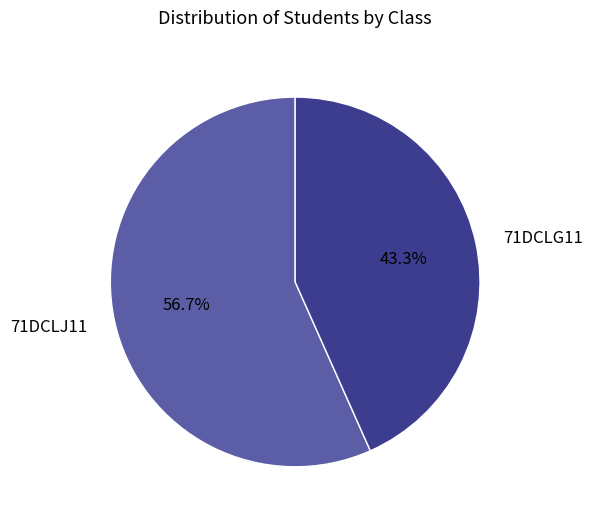

Does 71DCLJ11 represent more than half of the total?

Yes